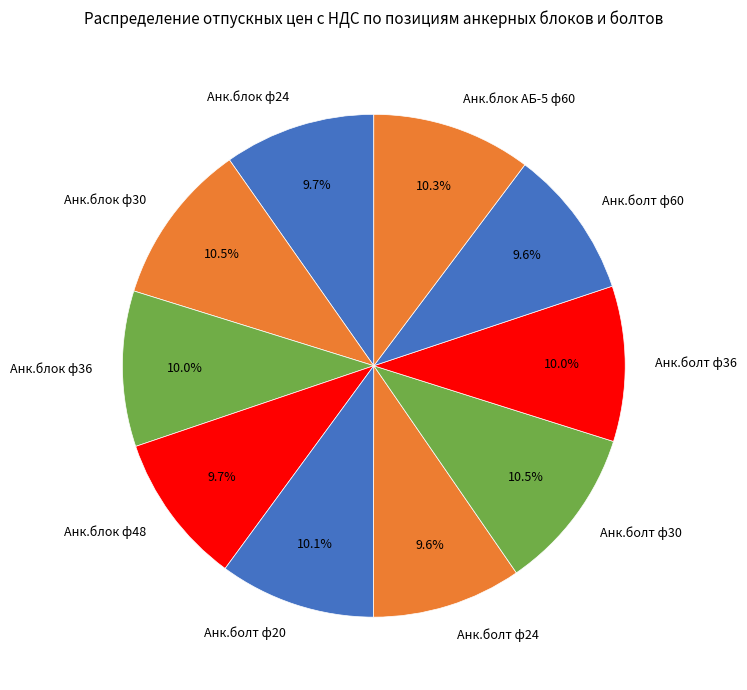

Approximately how many times larger is the value at Анк.блок ф48 compared to Анк.болт ф36?

1.0